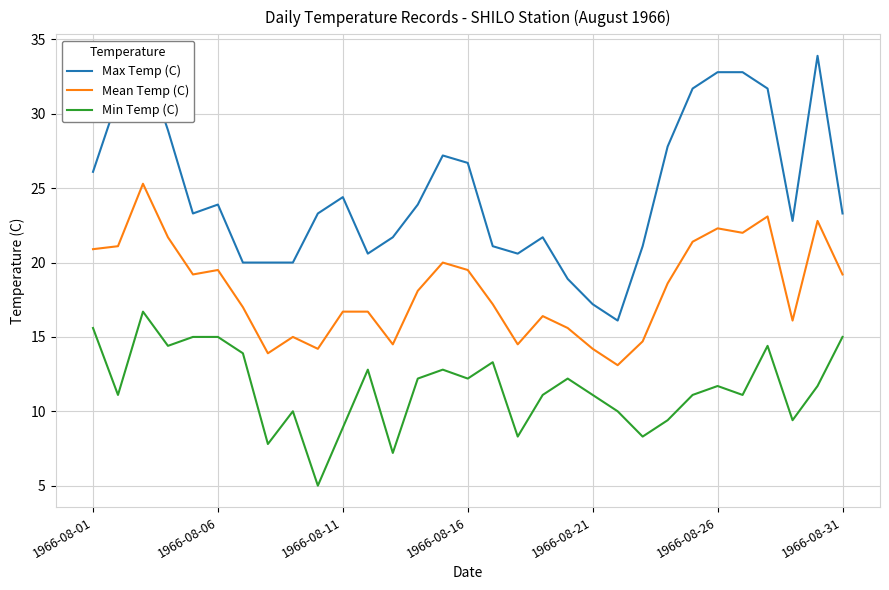

Which series has the largest range (max minus min)?

Max Temp (C)